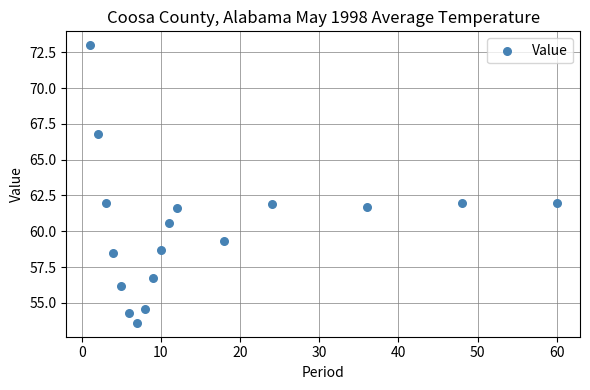

What is the range of X values (max minus min)?

59.0